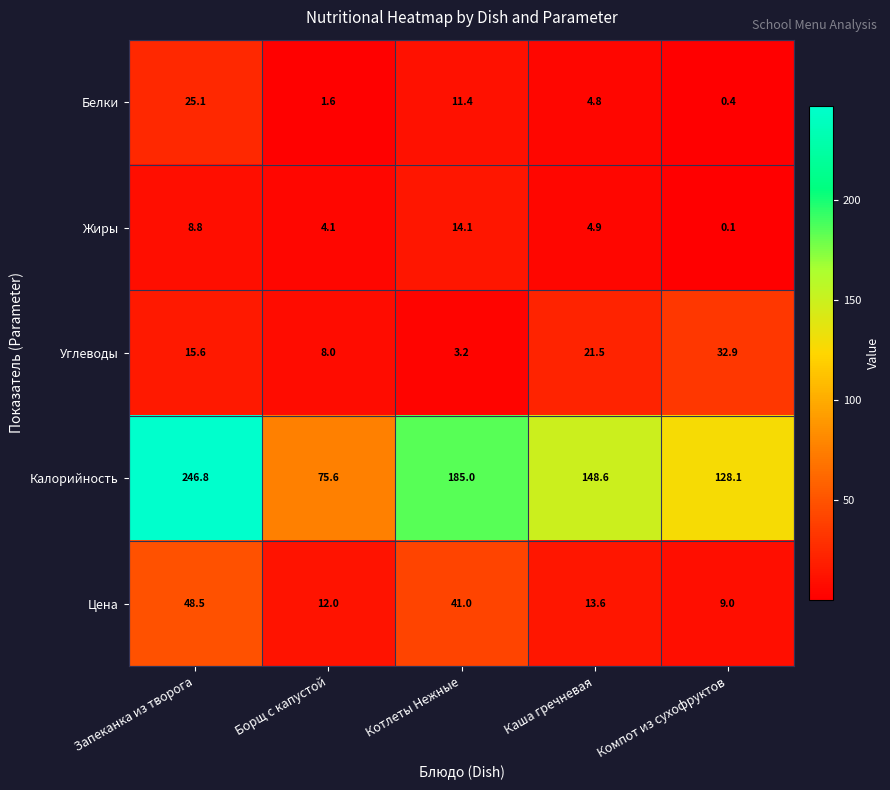

At which label does Жиры first exceed 4?

Запеканка из творога